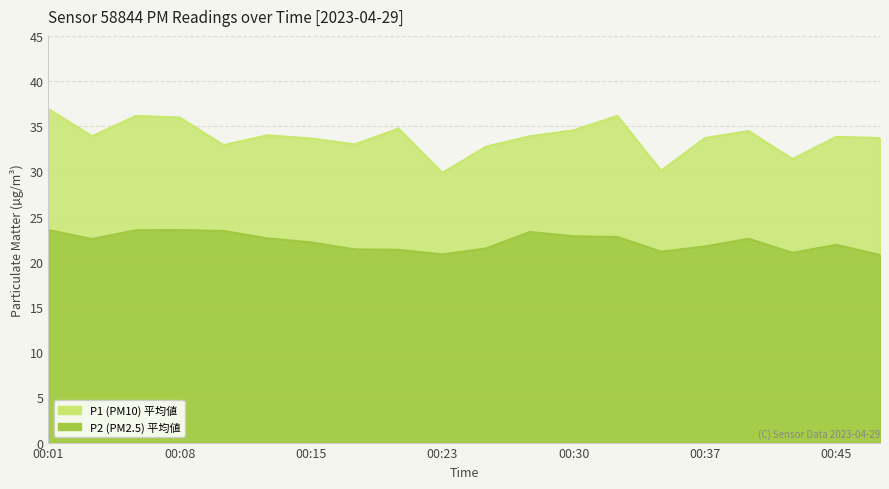

Rank the categories by P2 value from lowest to highest.

00:47, 00:23, 00:42, 00:35, 00:20, 00:18, 00:25, 00:37, 00:45, 00:15, 00:03, 00:40, 00:13, 00:32, 00:30, 00:27, 00:10, 00:06, 00:01, 00:08